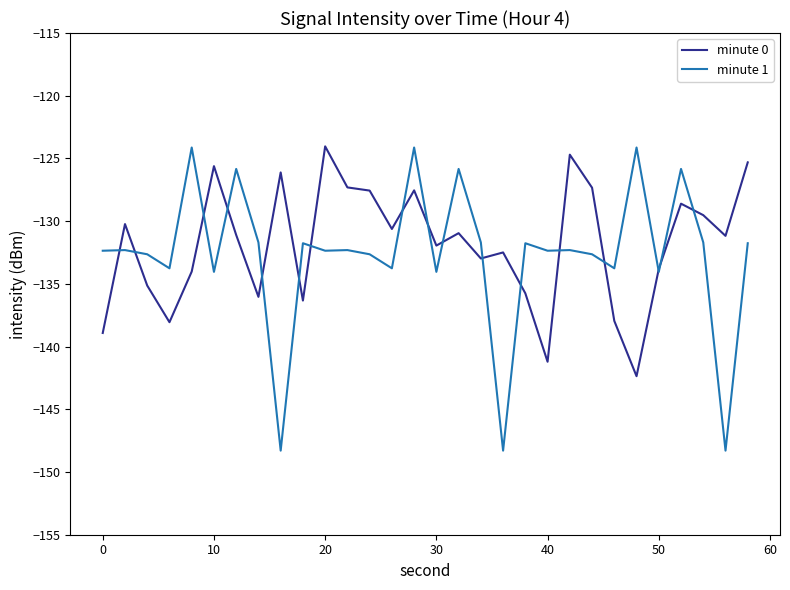

What is the difference between the maximum and minimum values in the minute 0 series?

18.3